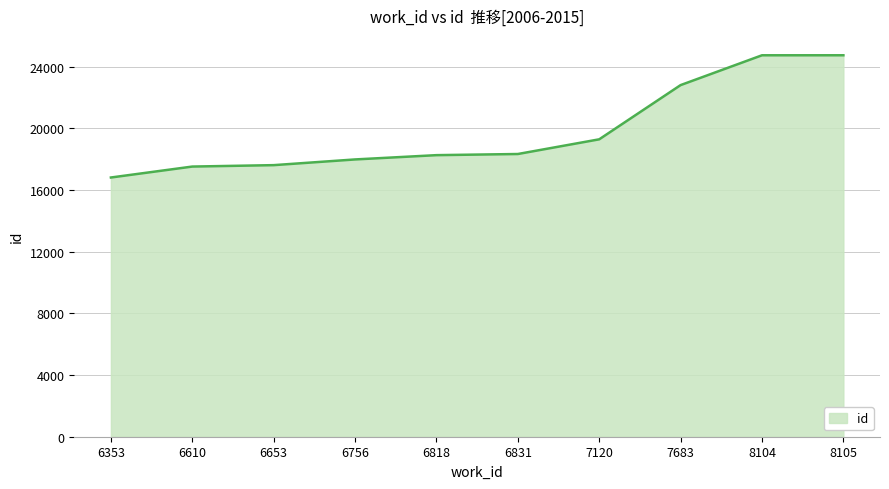

Does the chart have visible grid lines?

Yes